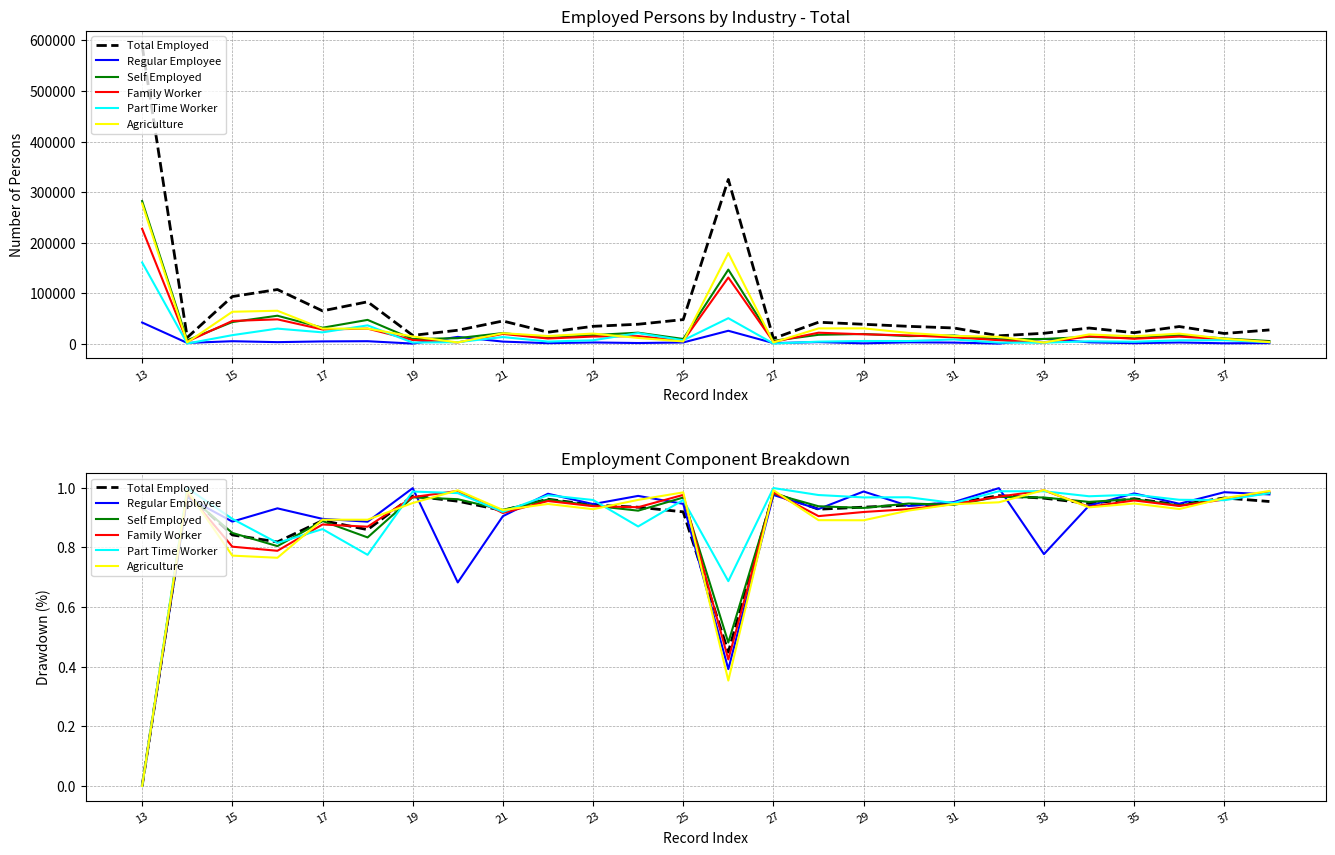

The Family Worker series shows 1.0 at 19. True or false?

True